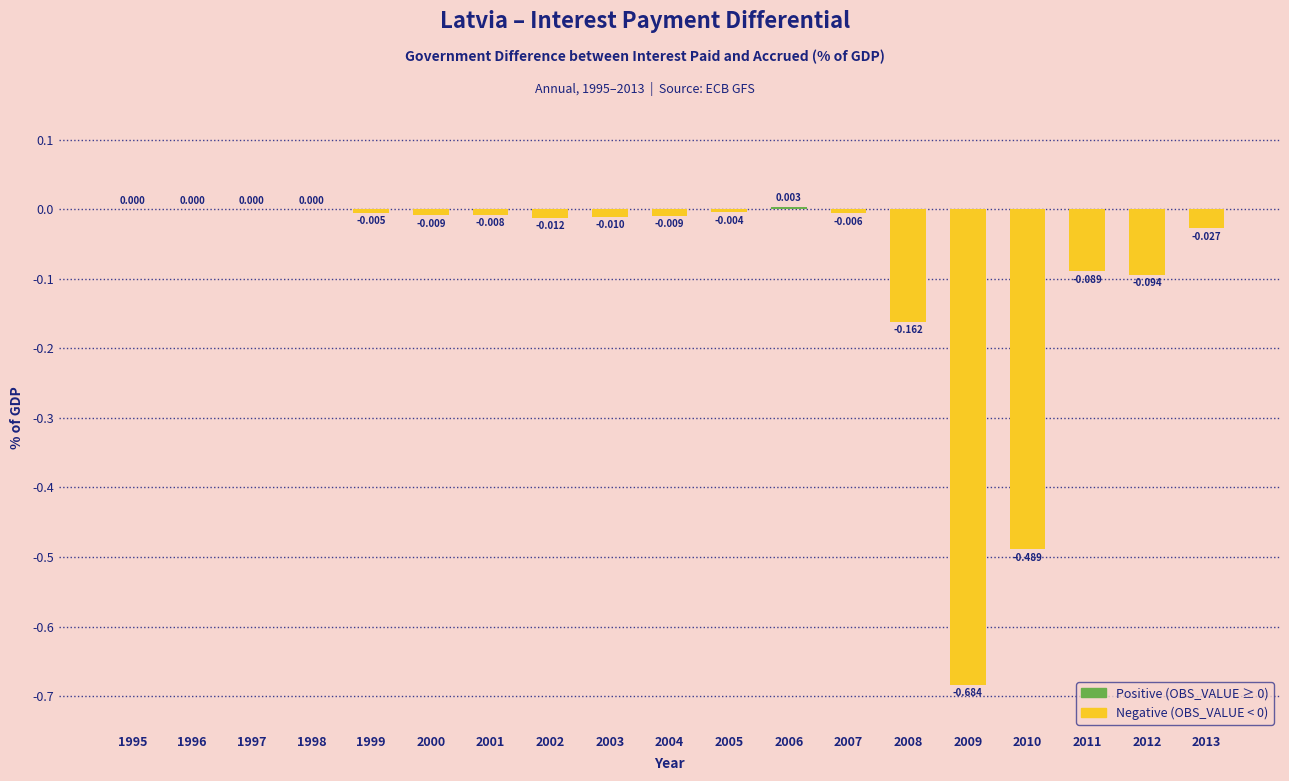

True or false: the data shows 0.3 at 1995.

False